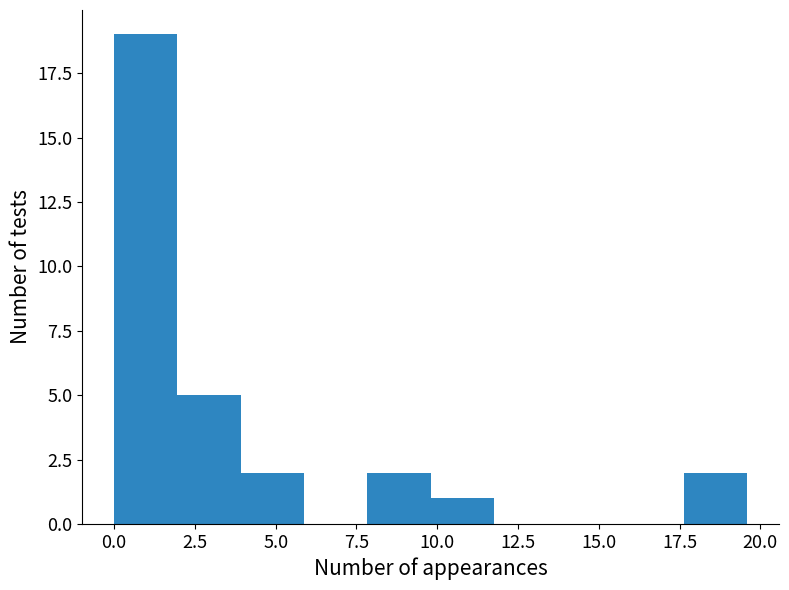

Read against the x-axis, roughly where is the centre of the tallest bar?

1.0